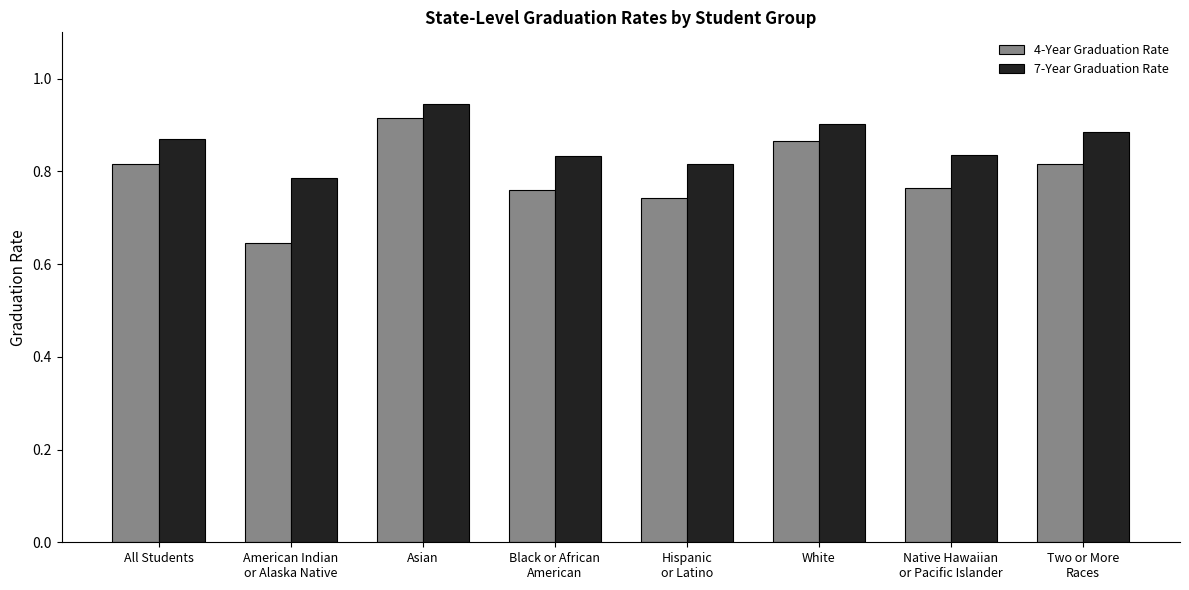

Which series has the largest range (max minus min)?

4-Year Graduation Rate